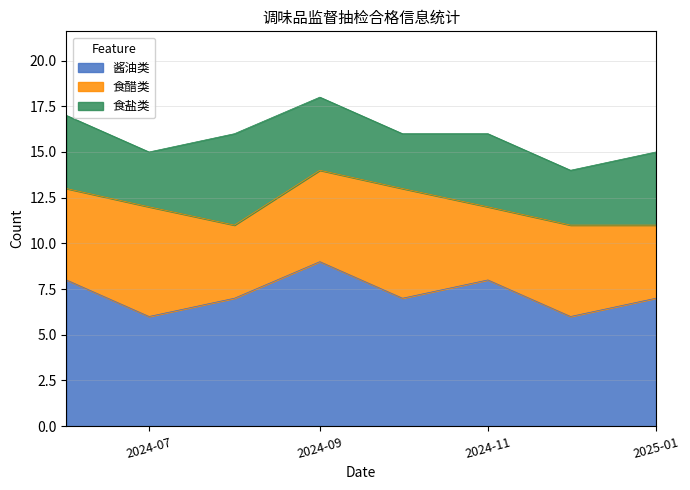

How many values in the 食盐类 series are below 4?

3